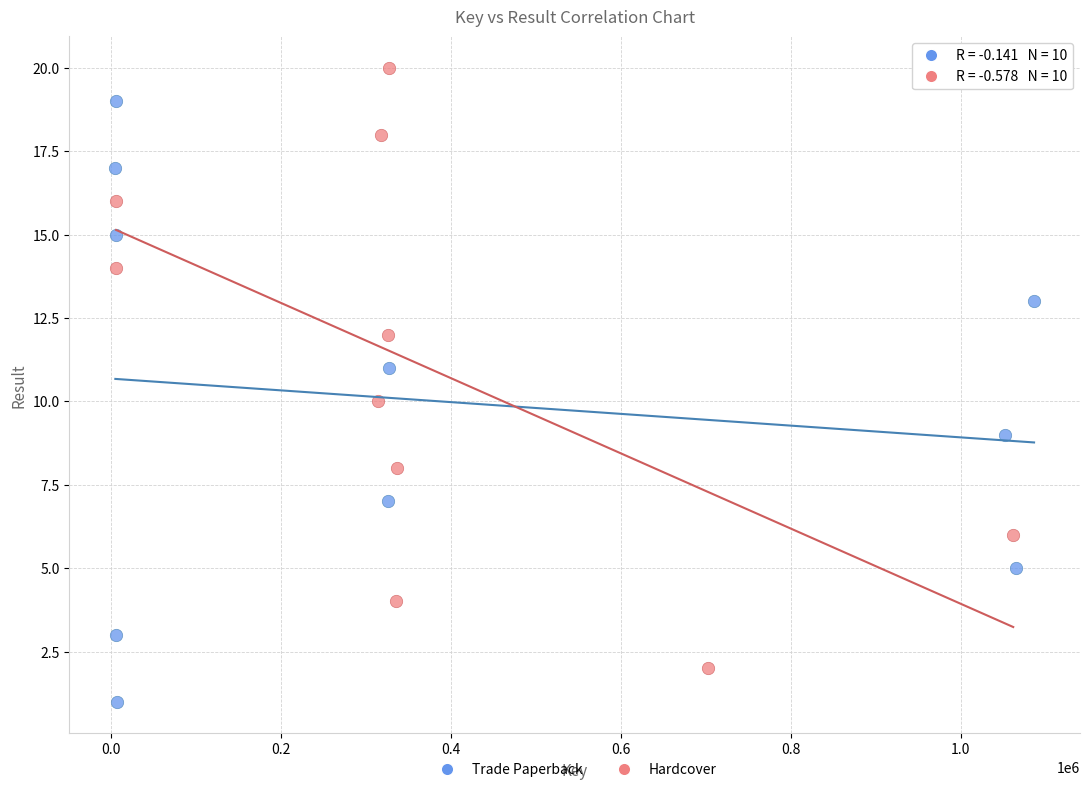

Which series contains the highest Y value?

Hardcover